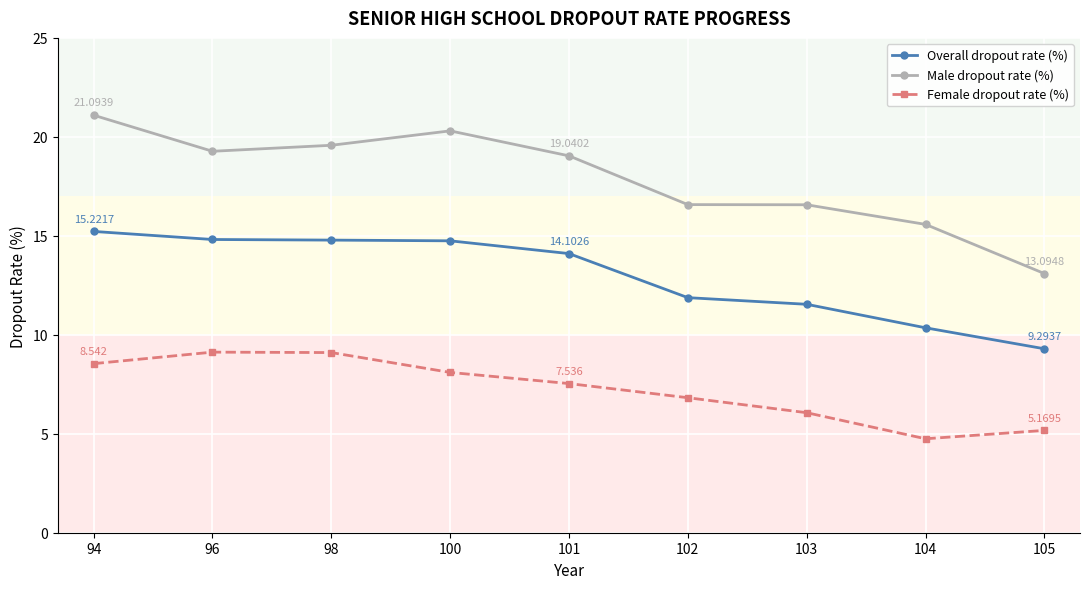

In Female dropout rate (%), how many points are lower than both neighbors (excluding endpoints)?

1